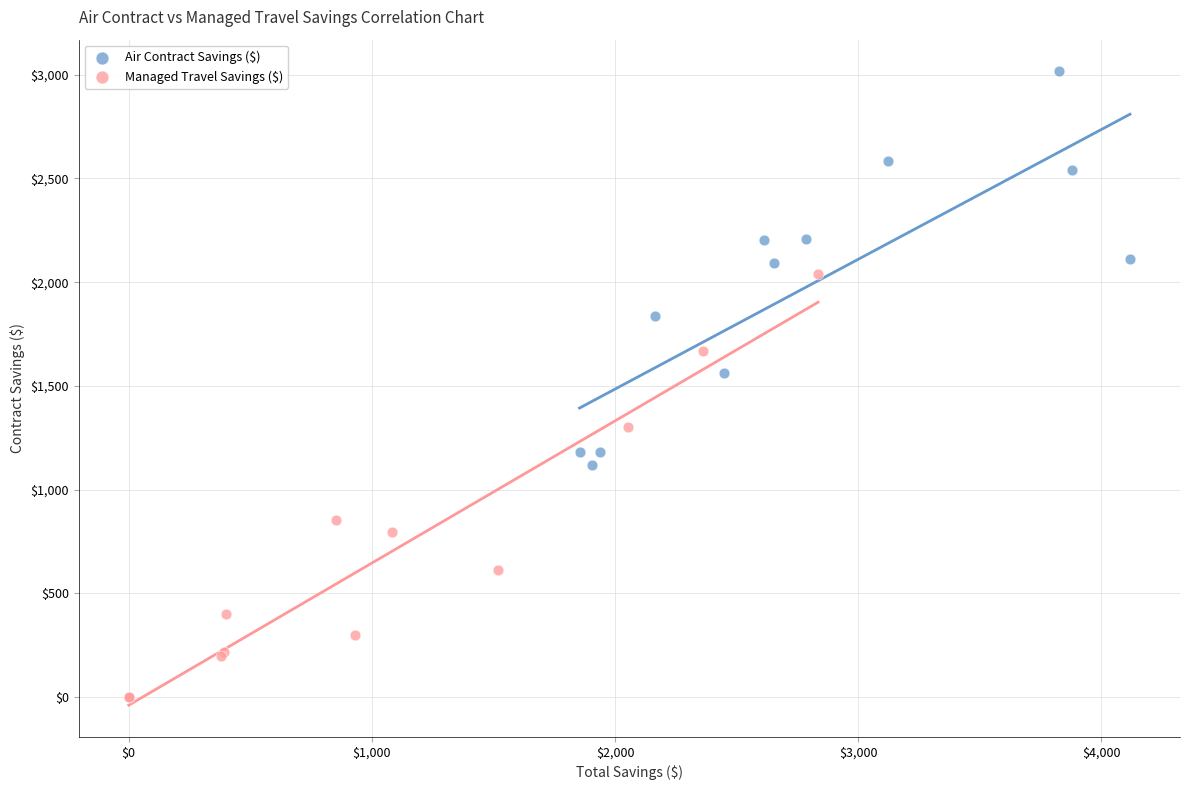

Which series reaches the maximum Y coordinate?

Air Contract Savings ($)